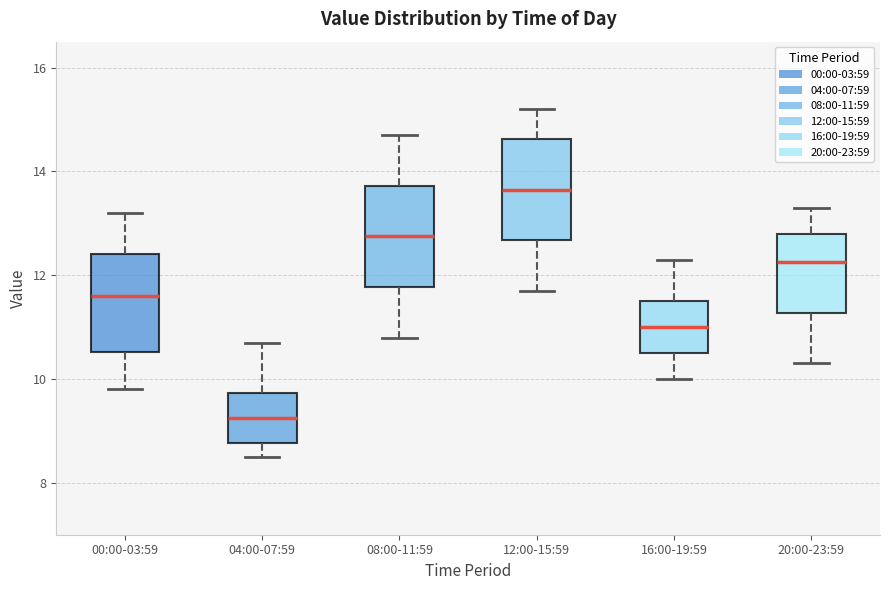

Which box's median line is the highest?

12:00-15:59